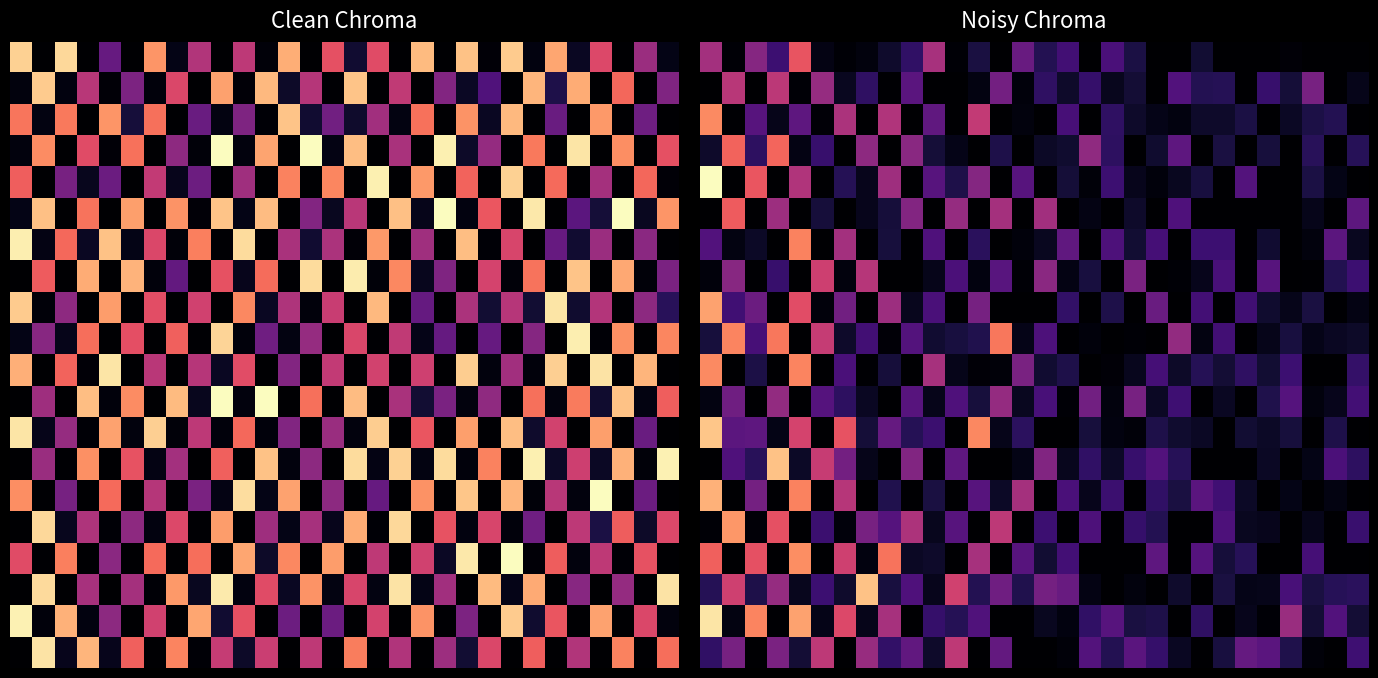

What is the difference between the highest and lowest values at 12?

0.8